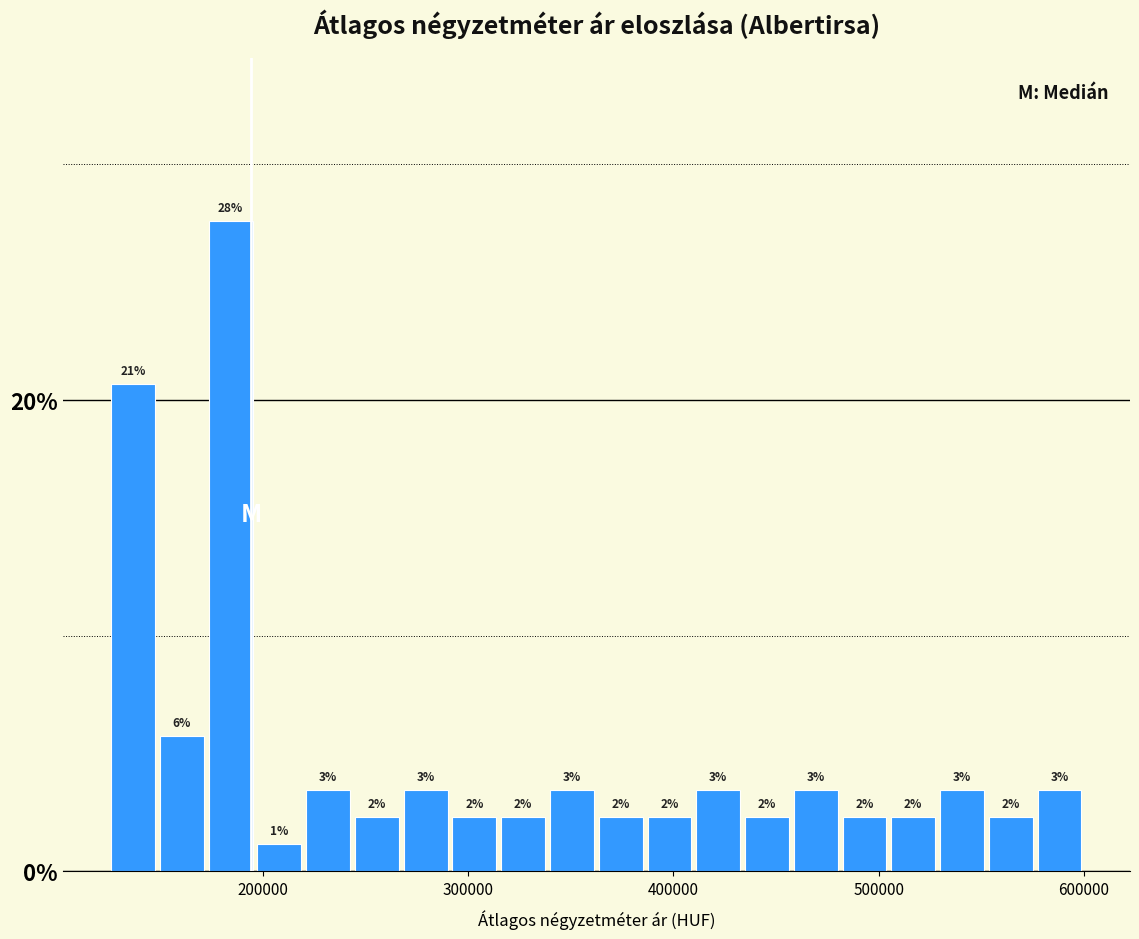

Around what value on the x-axis is the tallest bar? Give the approximate position of its centre, as read against the axis.

180000